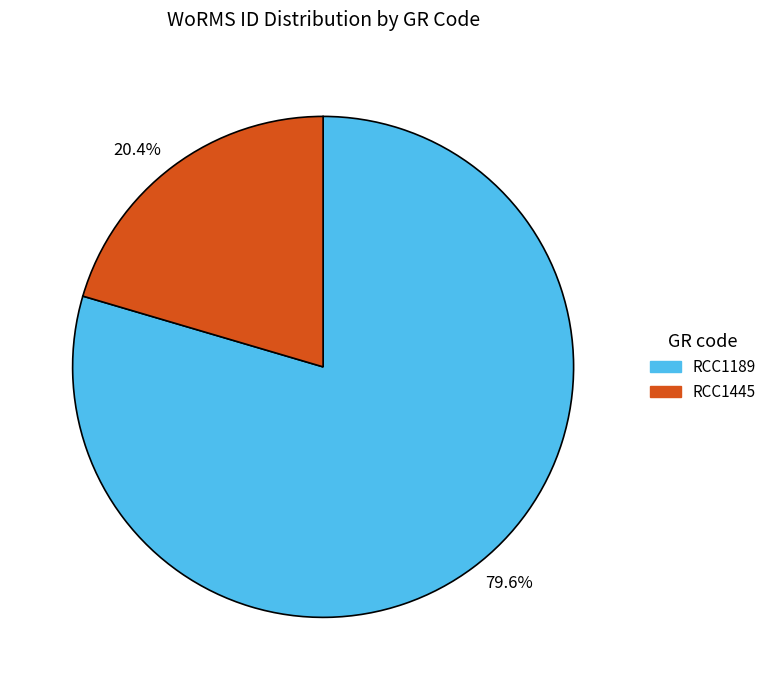

To the nearest percent, what is the average slice percentage?

50%